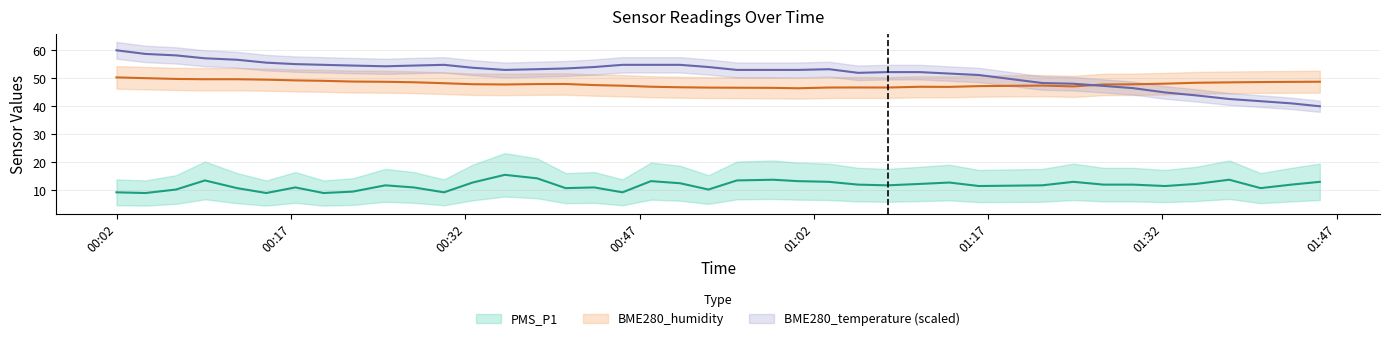

In BME280_humidity, how many points are lower than both neighbors (excluding endpoints)?

5